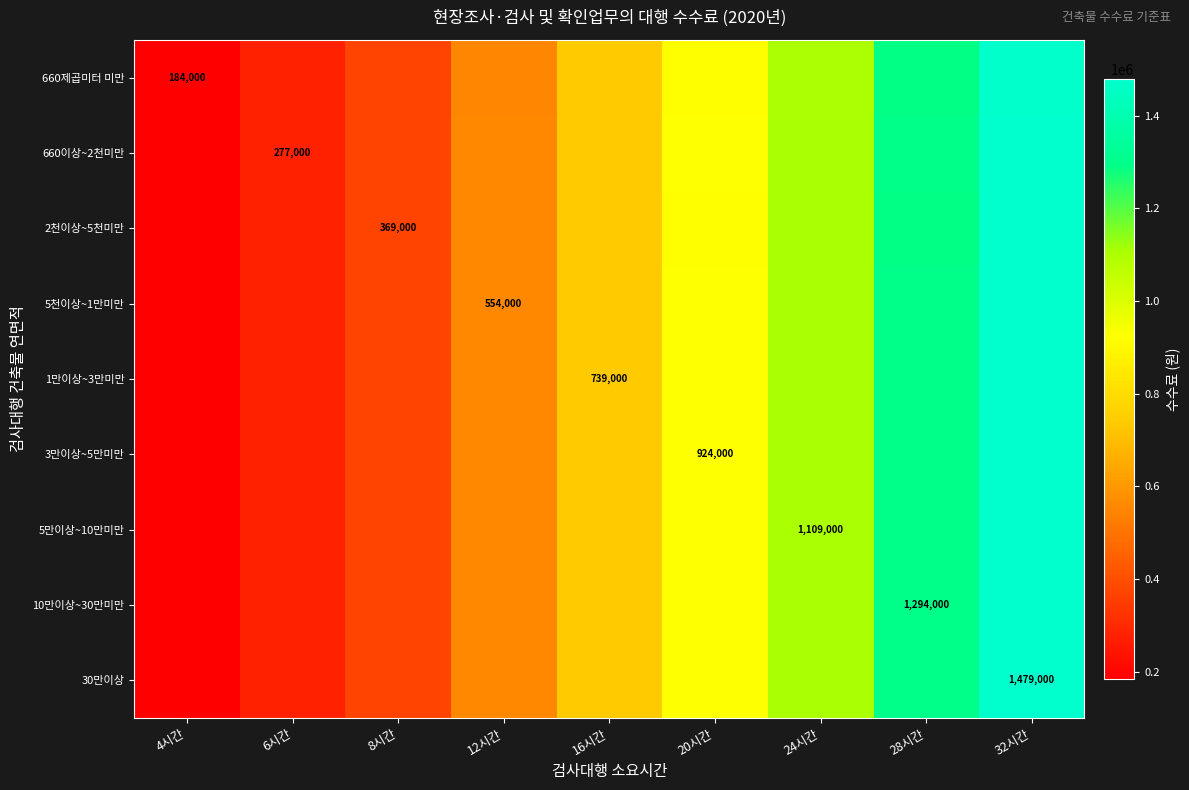

Is the value of 2천이상~5천미만 at 8시간 greater than the value of 5만이상~10만미만 at 24시간?

No